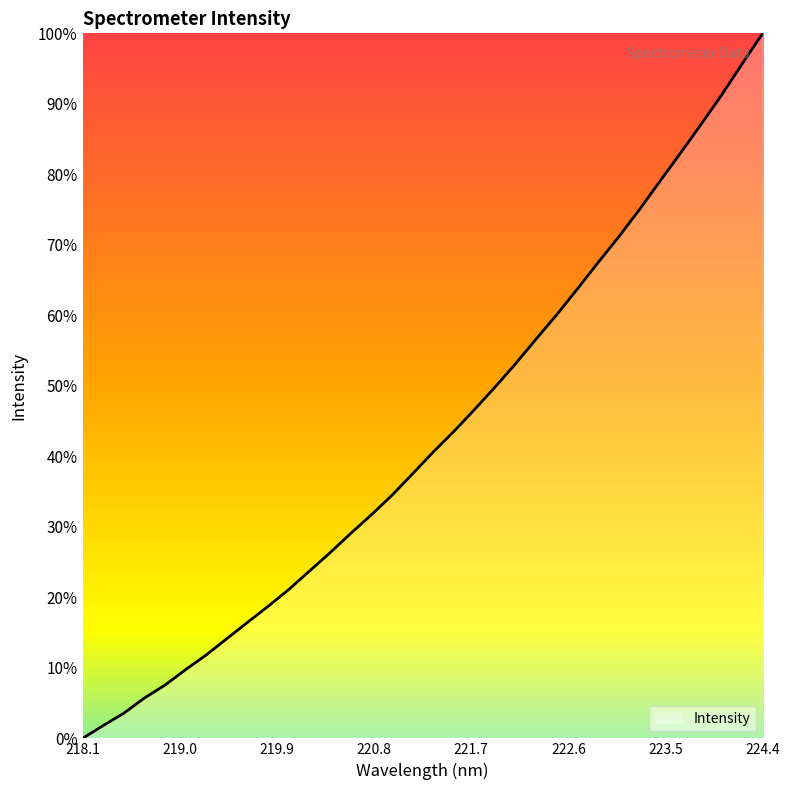

What is the maximum value shown in the chart?

100.0